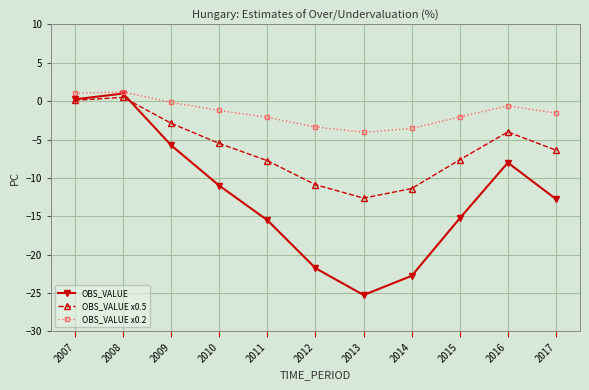

The value of OBS_VALUE at 2009 is -9.6. True or false?

False